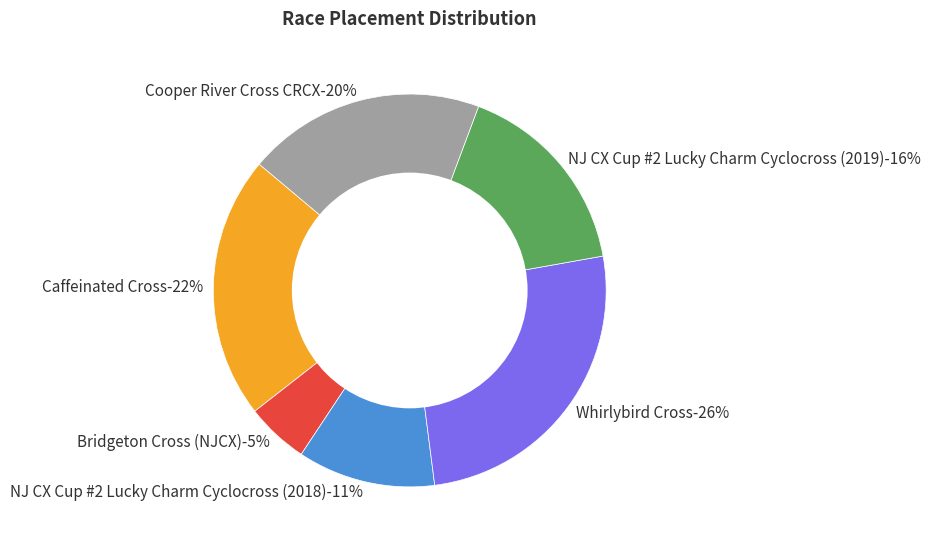

What percentage is the Whirlybird Cross slice, to the nearest percent?

26%